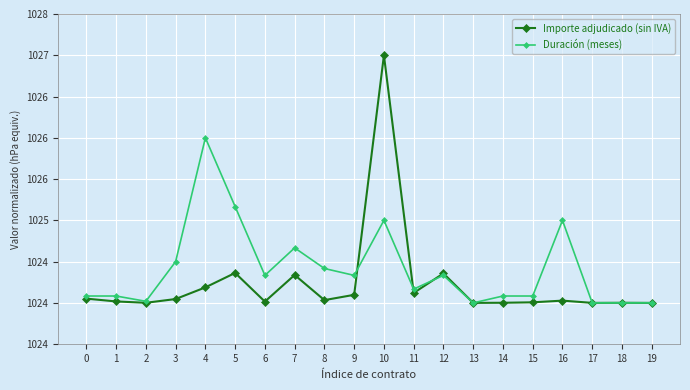

Between 12 and 2, which is larger?

12